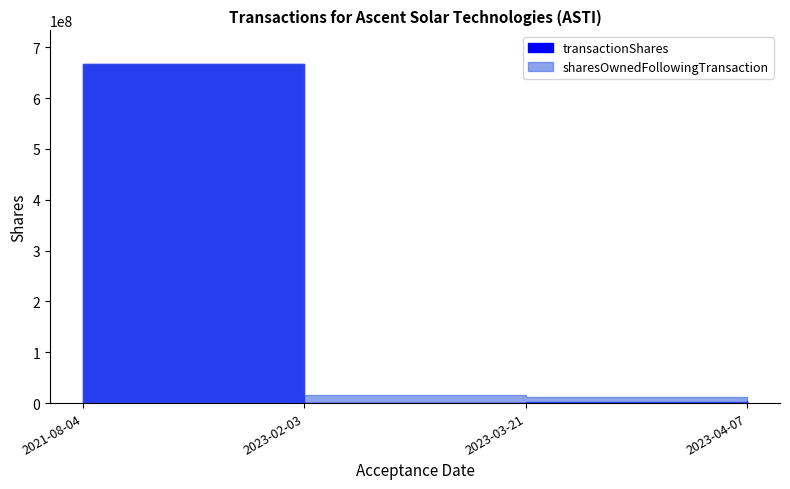

What is the highest value of the sharesOwnedFollowingTransaction series?

666666672